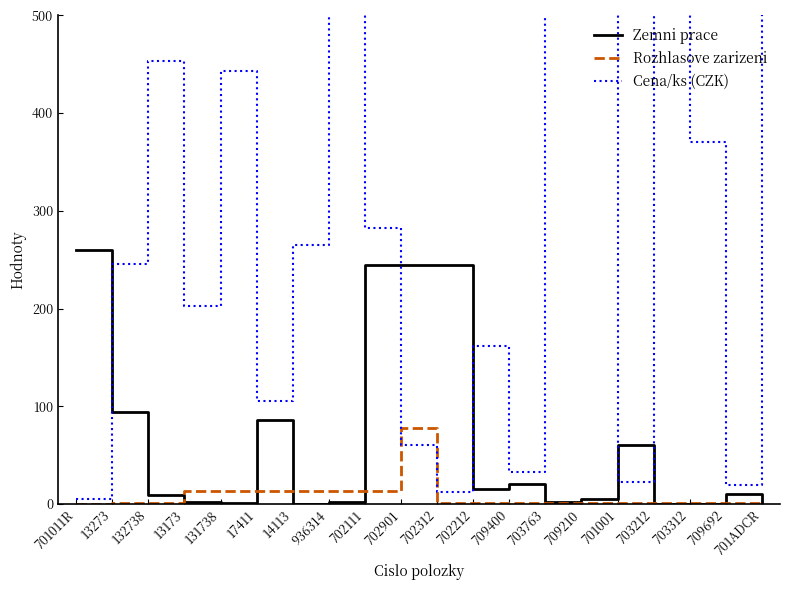

Where does the Zemni prace series first go above 10?

701011R